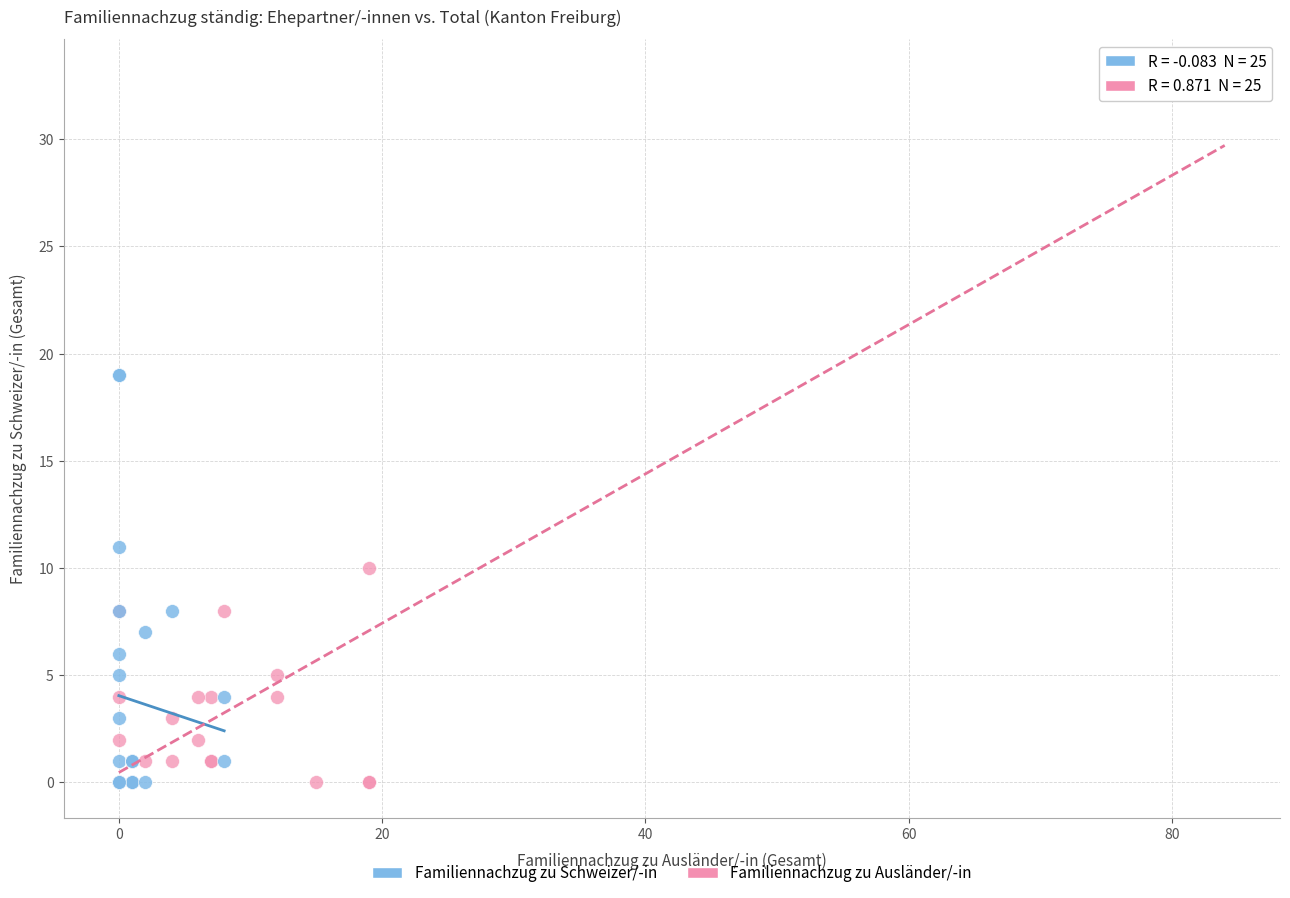

Which series contains the highest Y value?

Familiennachzug zu Ausländer/-in